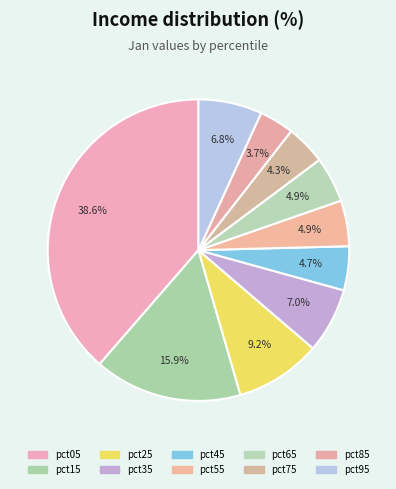

How many segments does this pie chart have?

10